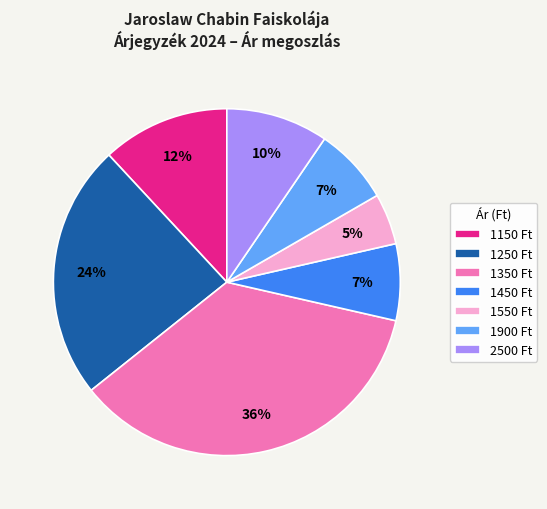

Which category has the smallest portion of the pie?

1550 Ft